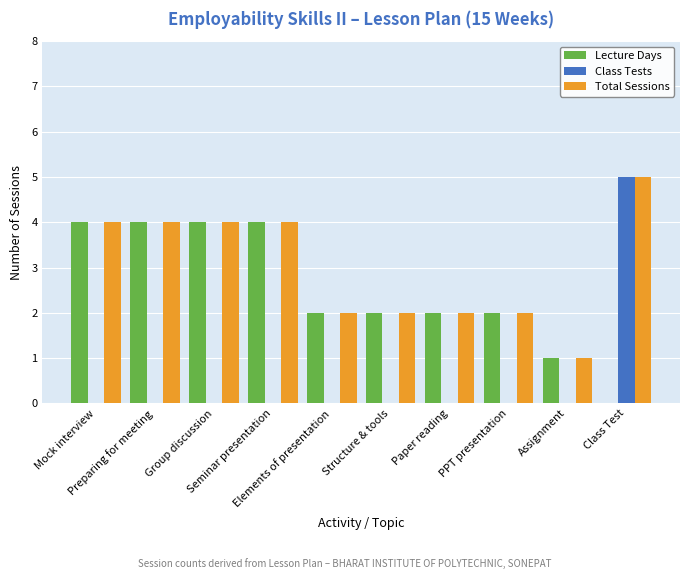

What is the sum of all Total Sessions values?

30